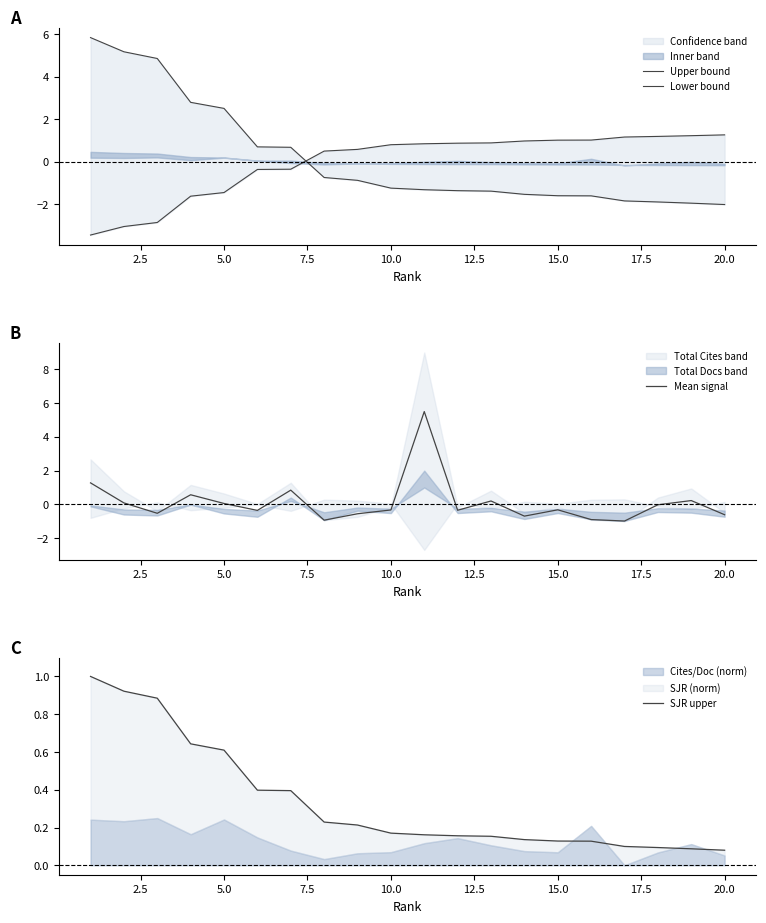

What is the difference between the second highest and second lowest values in the Lower bound series?

4.3